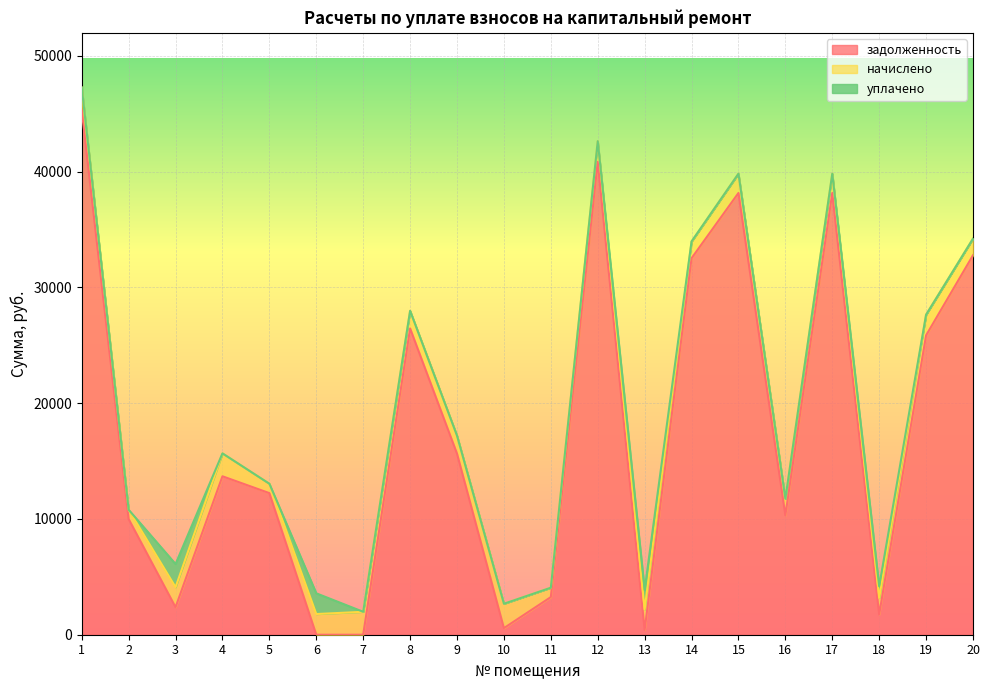

At which category does the chart reach its peak across all series?

1